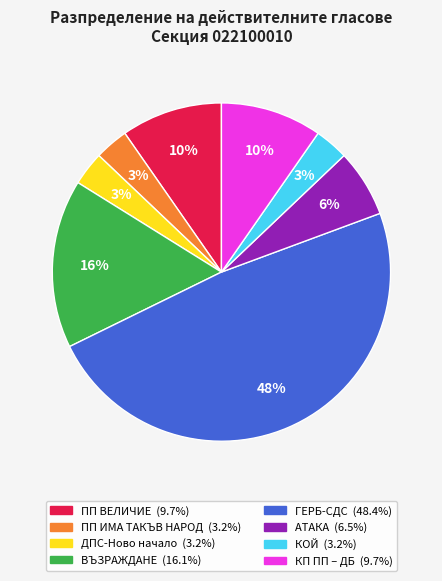

How many slices are in this pie chart?

8